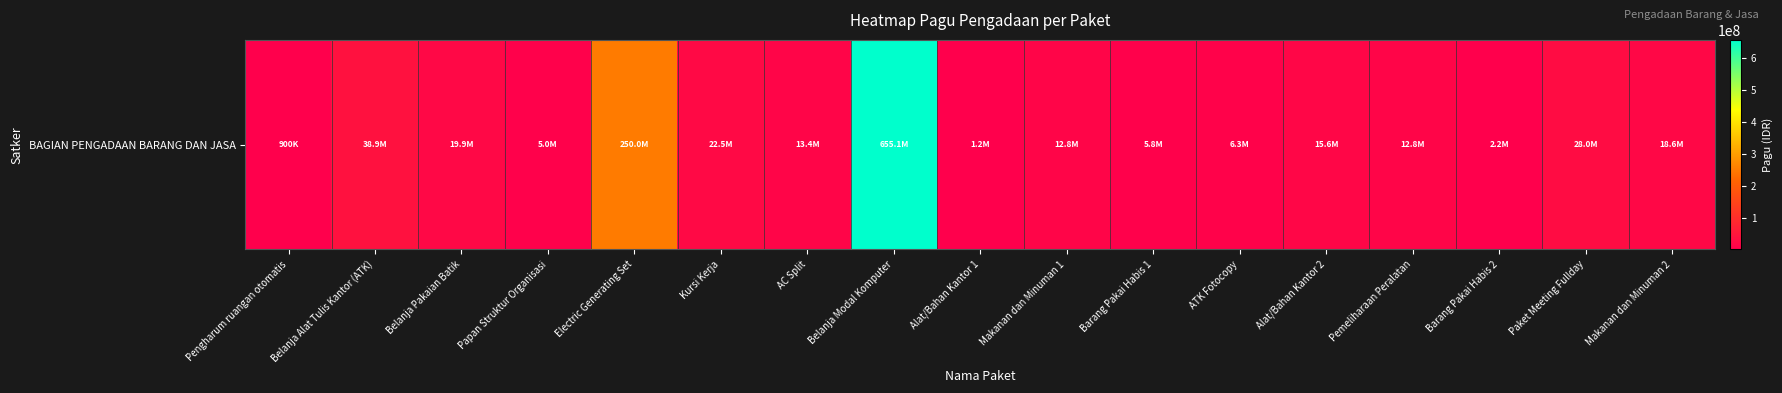

What is the sum of all values?

1109043570